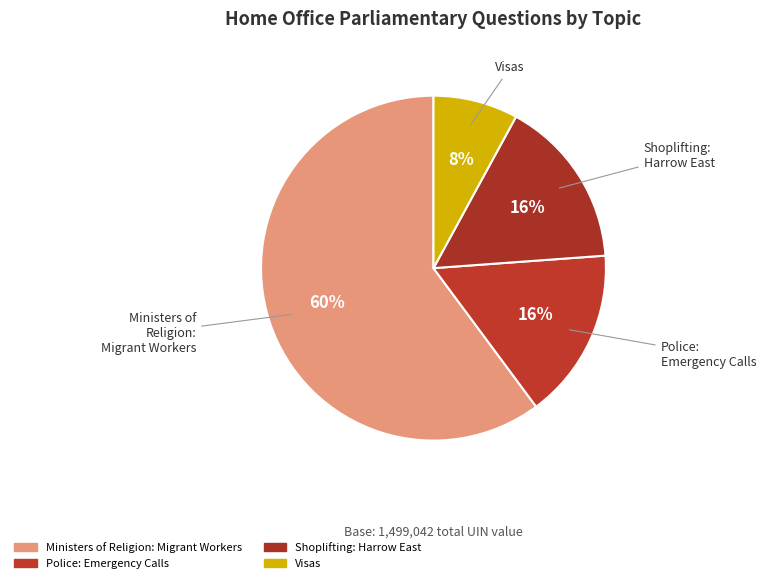

To the nearest percent, what percentage of the pie is Shoplifting: Harrow East?

16%